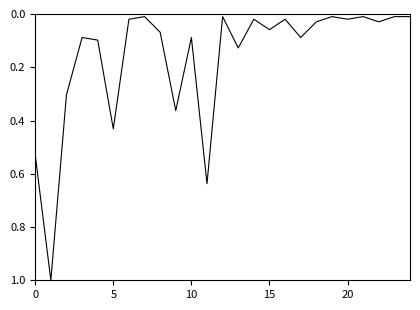

What is the difference between the maximum and minimum values?

1.0